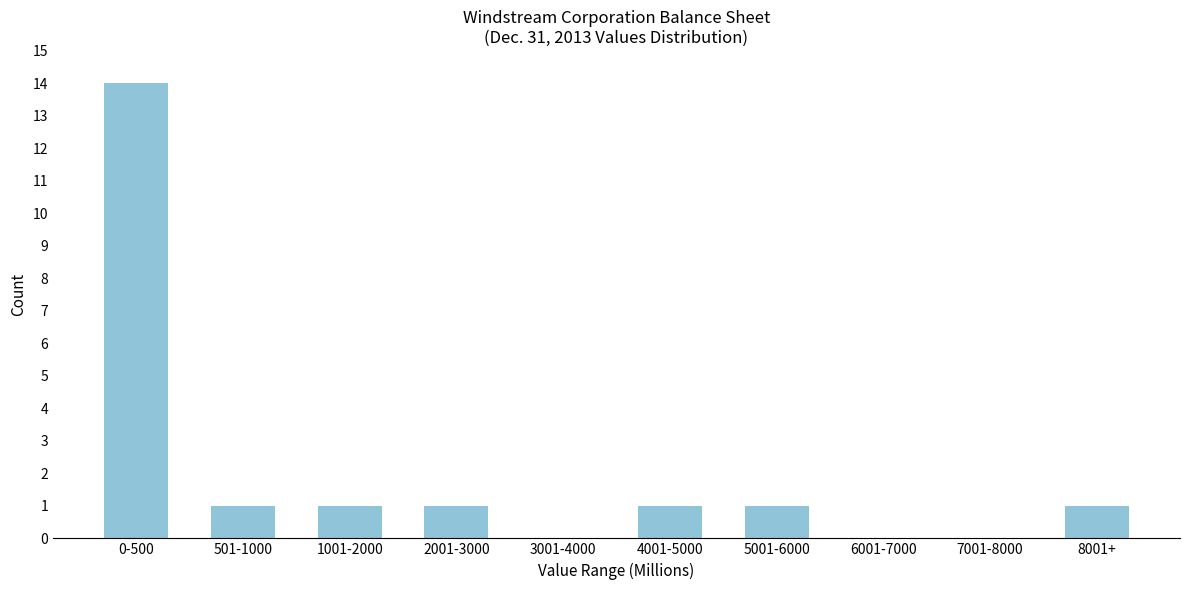

Reading right to left, transcribe all the data shown in this chart.

8001+=1	7001-8000=0	6001-7000=0	5001-6000=1	4001-5000=1	3001-4000=0	2001-3000=1	1001-2000=1	501-1000=1	0-500=14